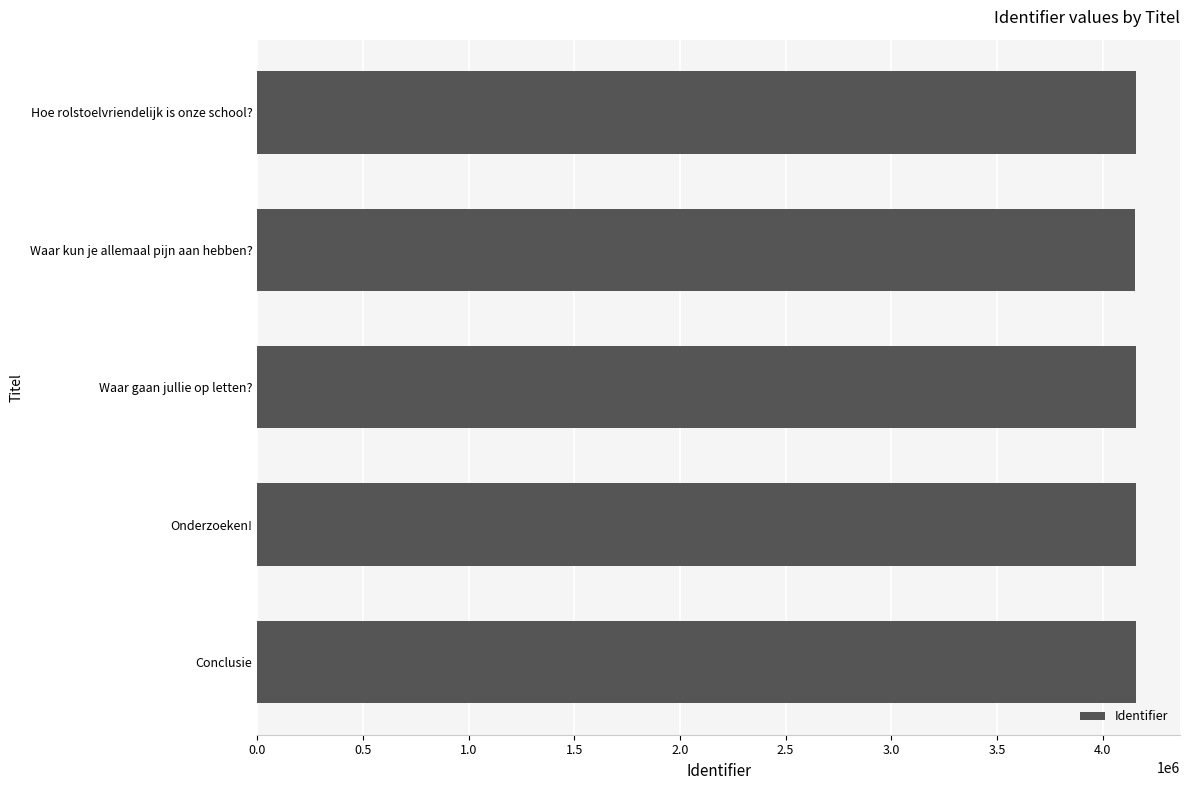

The chart shows a value of 4158002 at Conclusie. True or false?

True